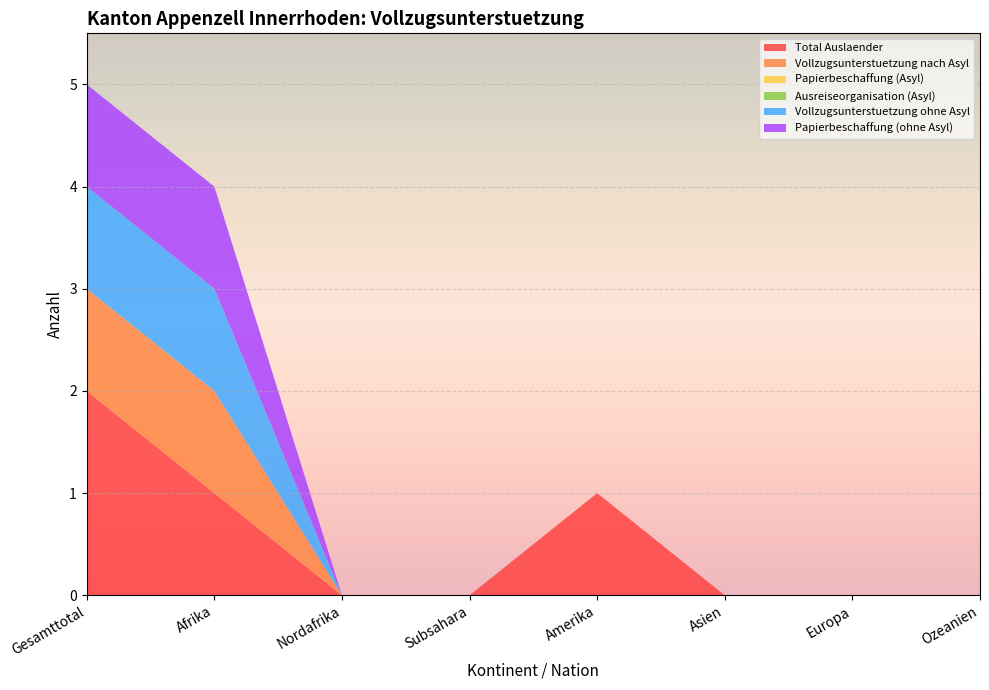

Reading left to right, list all the values displayed in this chart.

Total Auslaender: 2	1	0	0	1	0	0	0
Vollzugsunterstuetzung nach Asyl: 1	1	0	0	0	0	0	0
Papierbeschaffung (Asyl): 0	0	0	0	0	0	0	0
Ausreiseorganisation (Asyl): 0	0	0	0	0	0	0	0
Vollzugsunterstuetzung ohne Asyl: 1	1	0	0	0	0	0	0
Papierbeschaffung (ohne Asyl): 1	1	0	0	0	0	0	0